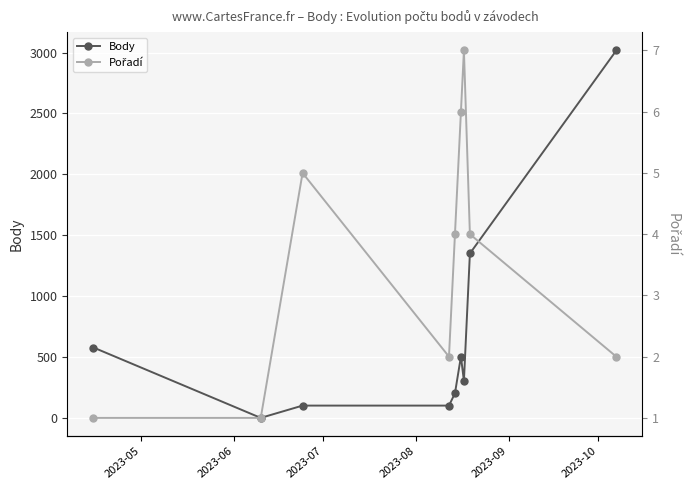

True or false: Pořadí and Body cross at least once.

True